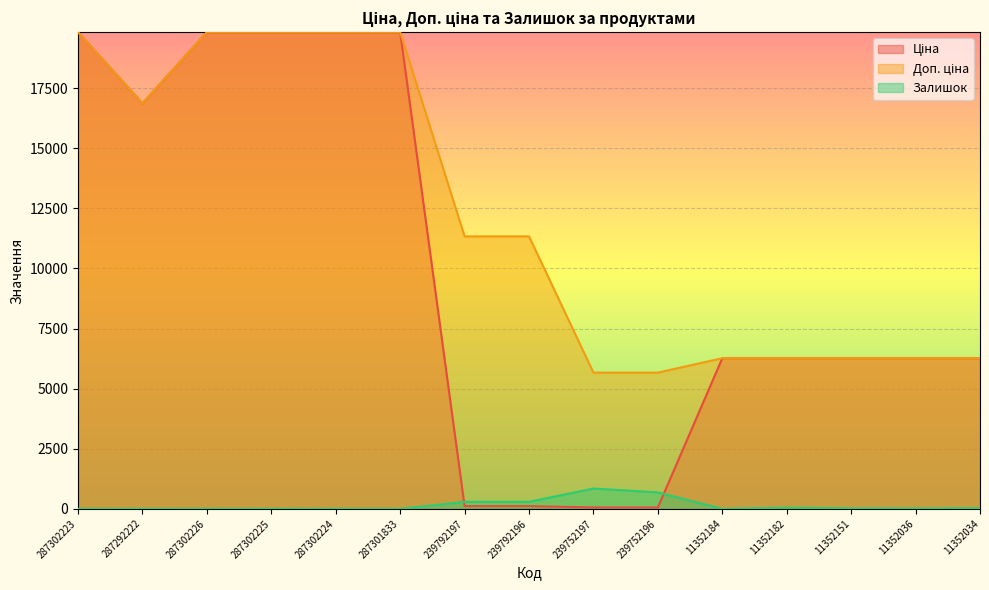

How many values in the Доп. ціна series are below 11334?

7